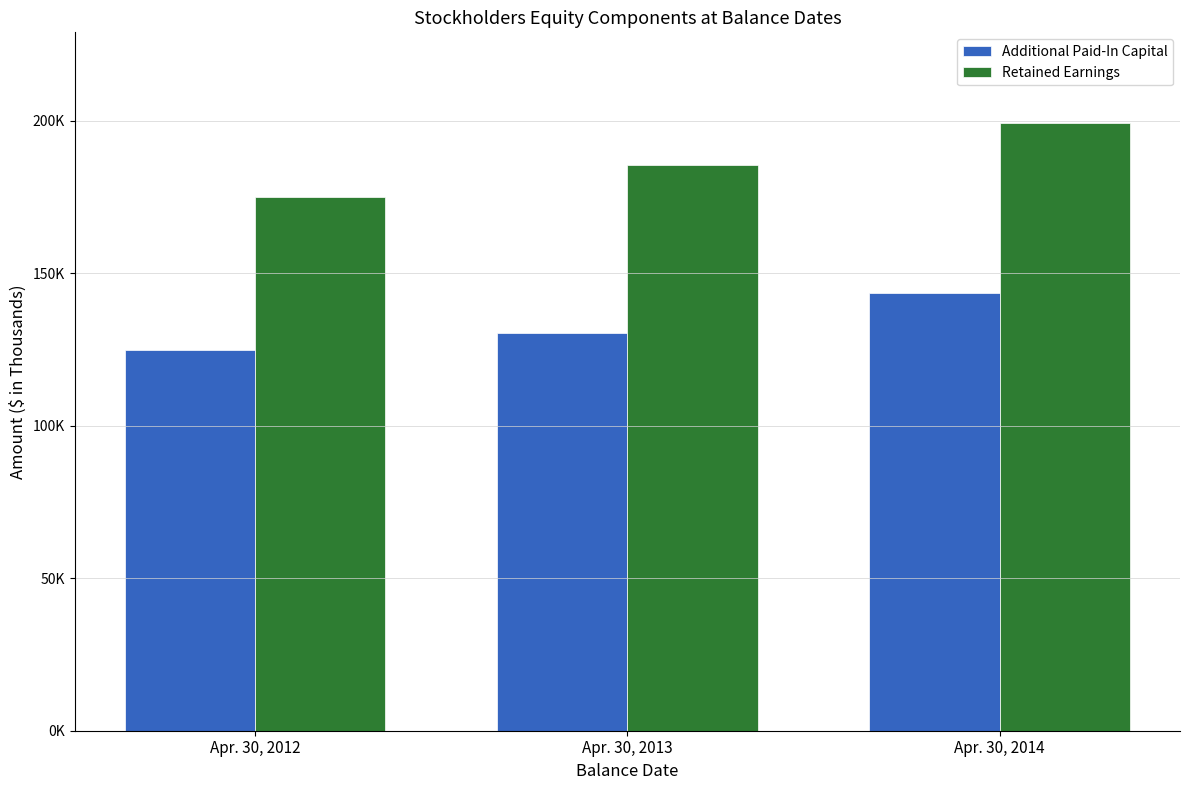

What are all the series names shown in the legend?

Additional Paid-In Capital, Retained Earnings